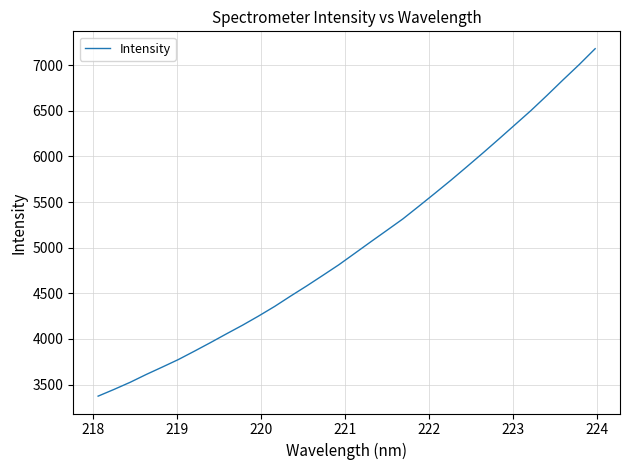

What is the minimum value shown in the chart?

3372.8